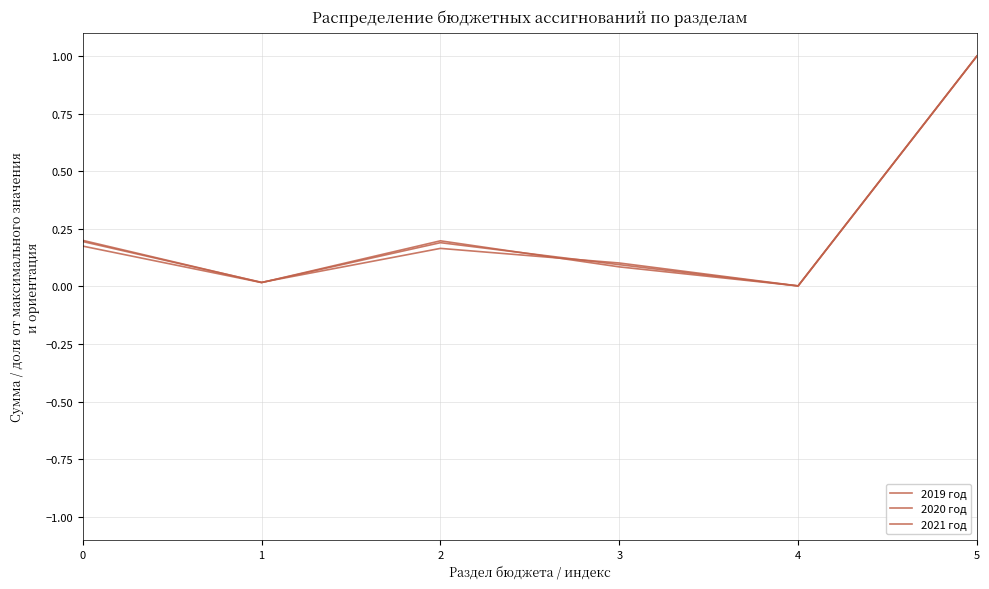

Which category has the highest value across all series?

5